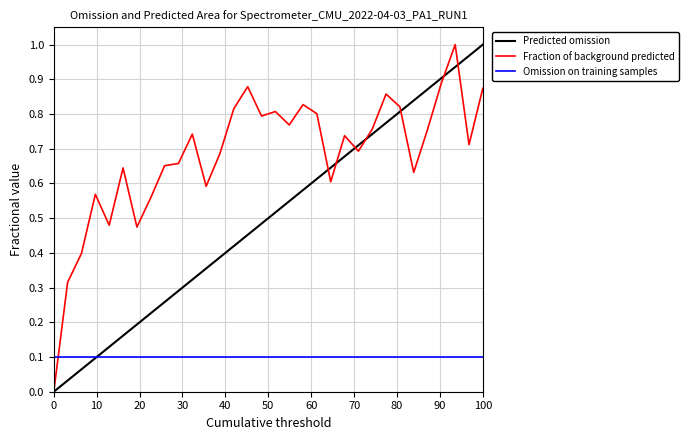

Count the values in the range 0 to 1.

32